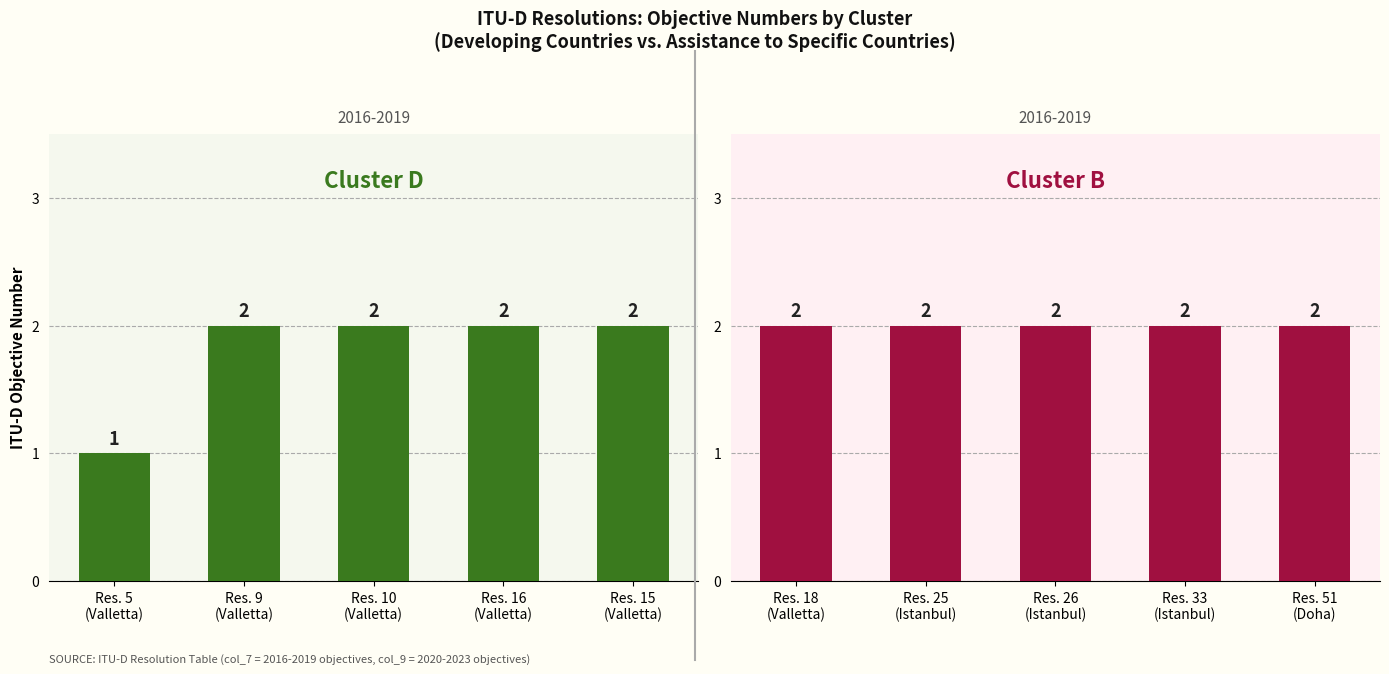

True or false: ITU-D objectives (2016-2019) has a value of 1 at Valletta 1998.

False